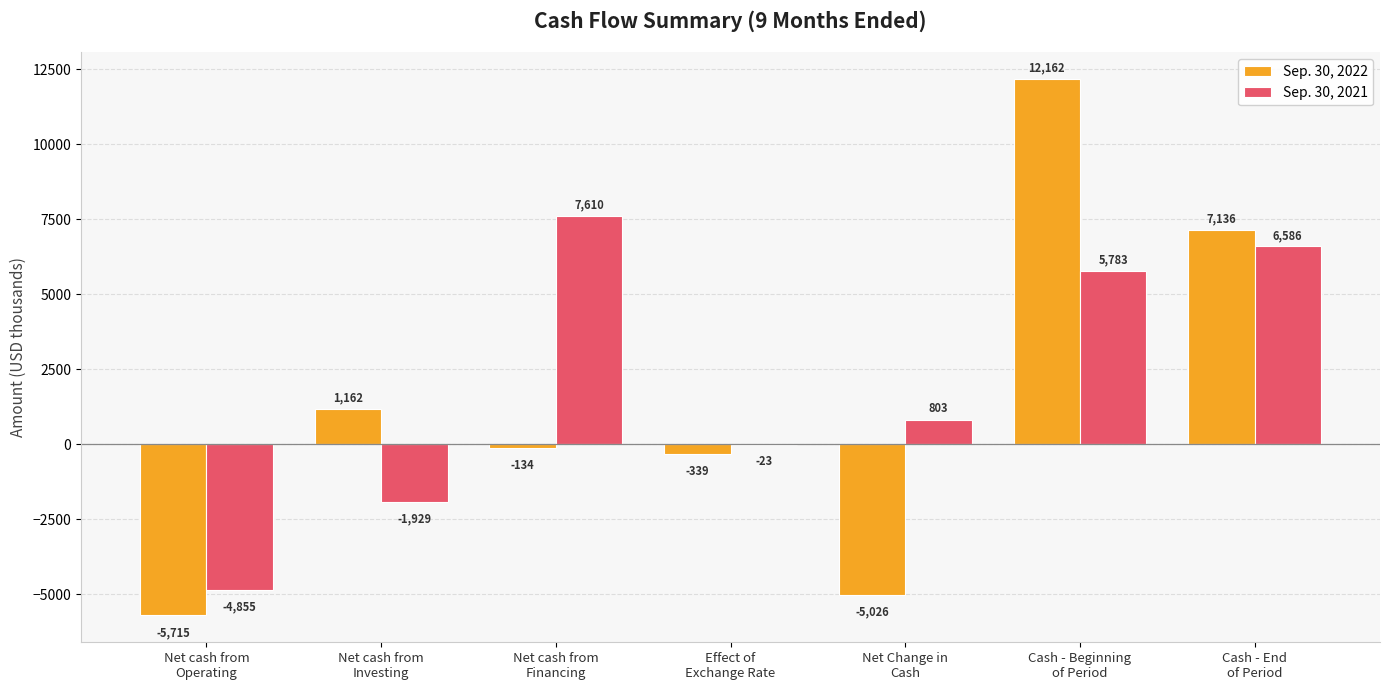

What is the highest value of the Sep. 30, 2021 series?

7610